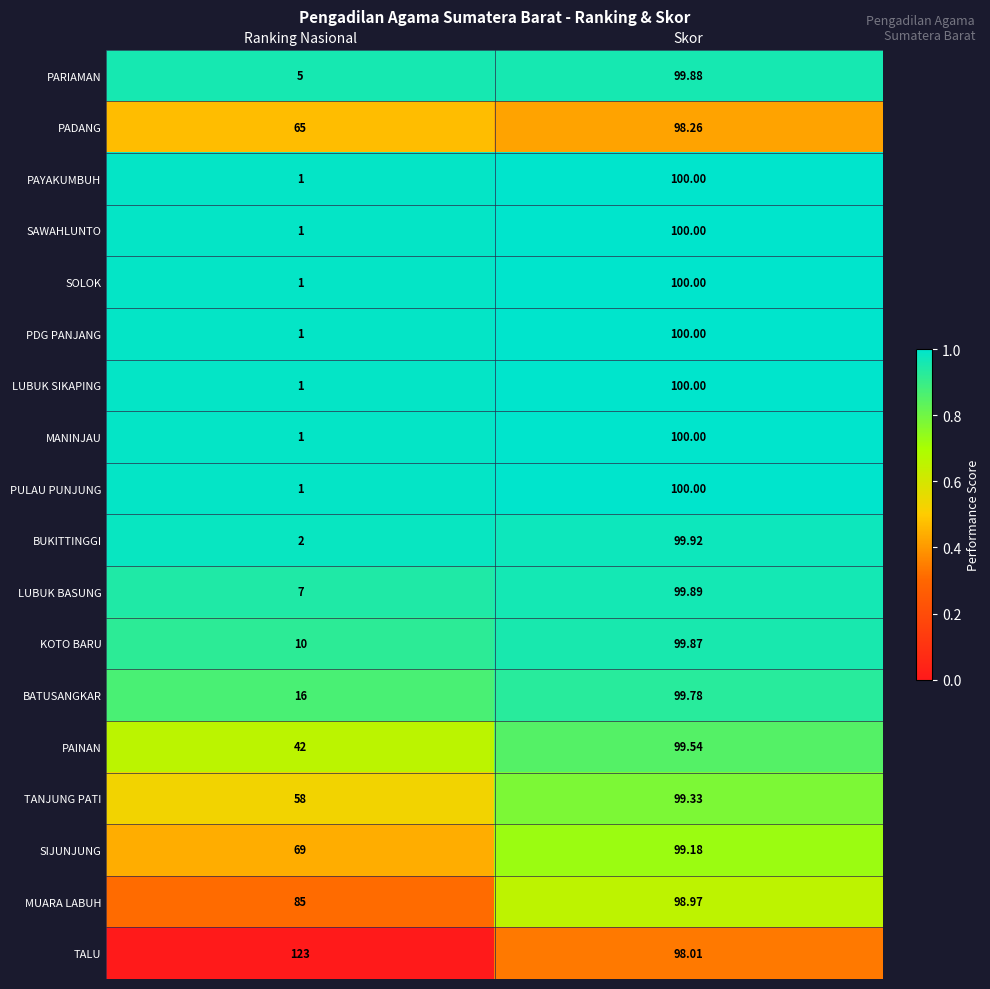

At which label is PDG PANJANG closest to 50?

Ranking Nasional